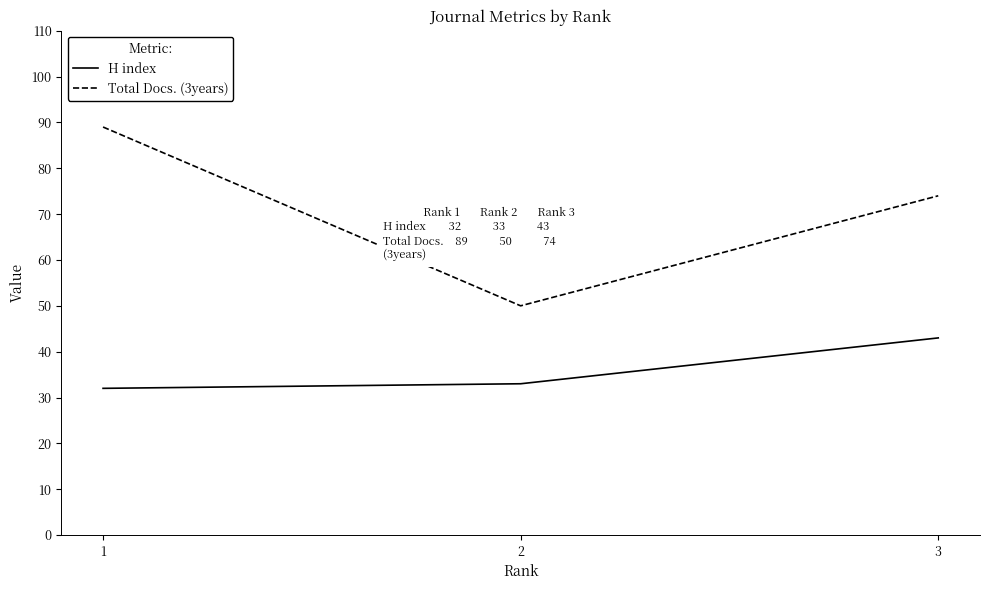

At which category is the sum across all series the highest?

1